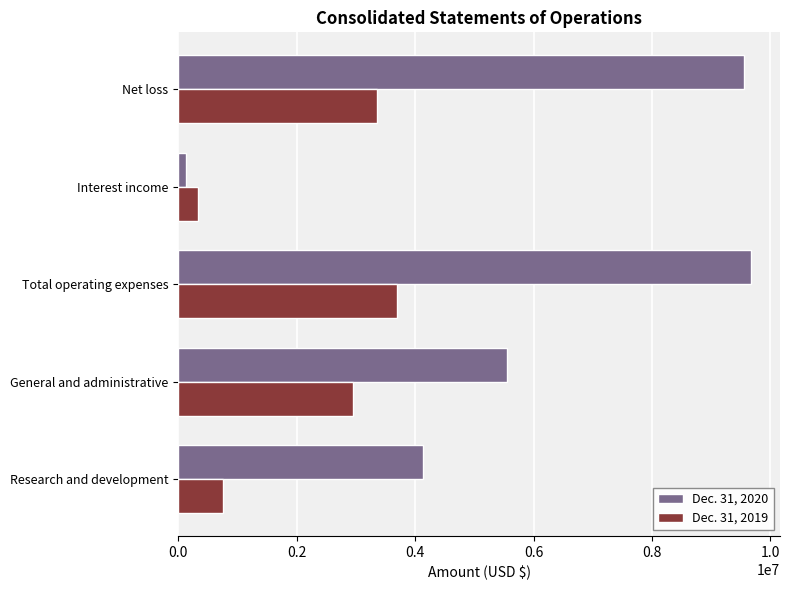

What is the difference between the Dec. 31, 2019 values at Net loss and Total operating expenses?

332240